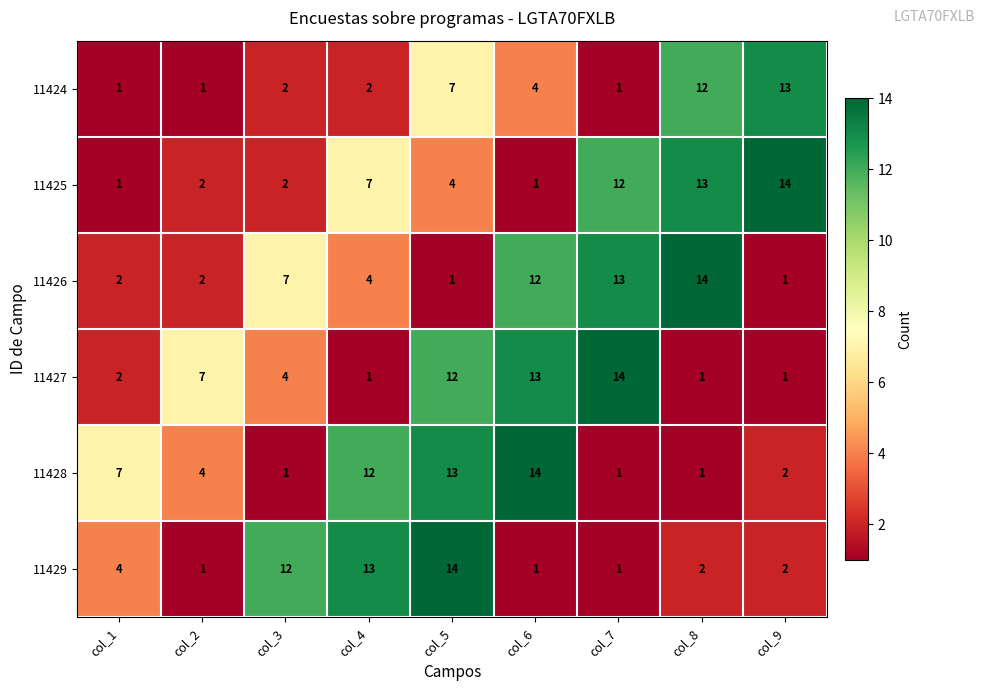

At which category is the sum across all series the highest?

col_5